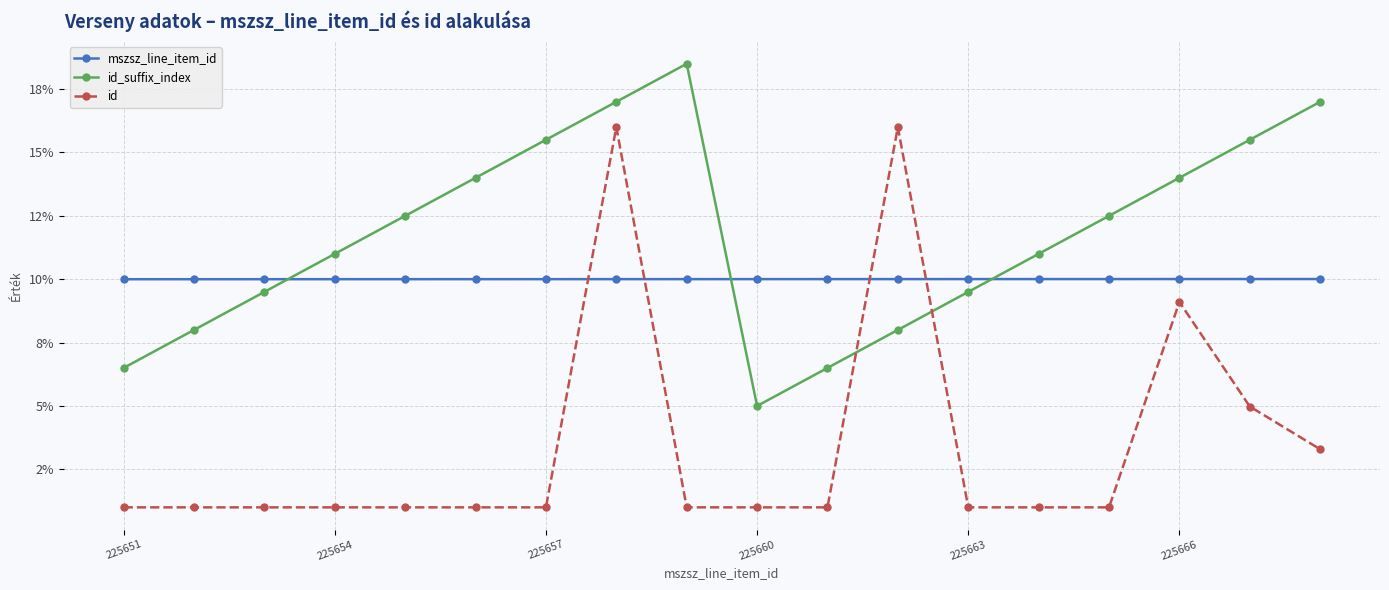

What are all the series names shown in the legend?

mszsz_line_item_id, id_suffix_index, id